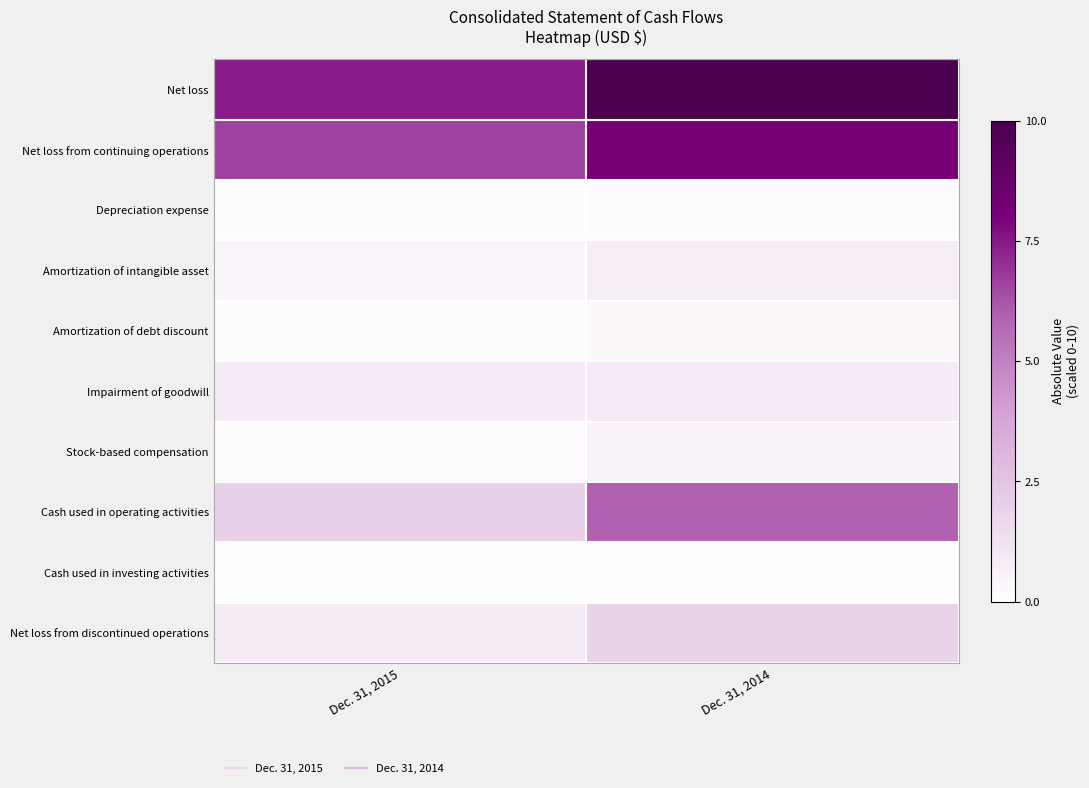

Reading right to left, extract all data points from this chart.

Net loss: Dec. 31, 2014=10.0	Dec. 31, 2015=7.4
Net loss from continuing operations: Dec. 31, 2014=8.1	Dec. 31, 2015=6.6
Depreciation expense: Dec. 31, 2014=0.2	Dec. 31, 2015=0.1
Amortization of intangible asset: Dec. 31, 2014=0.8	Dec. 31, 2015=0.4
Amortization of debt discount: Dec. 31, 2014=0.3	Dec. 31, 2015=0.1
Impairment of goodwill: Dec. 31, 2014=0.9	Dec. 31, 2015=0.9
Stock-based compensation: Dec. 31, 2014=0.5	Dec. 31, 2015=0.2
Cash used in operating activities: Dec. 31, 2014=5.9	Dec. 31, 2015=1.9
Cash used in investing activities: Dec. 31, 2014=0.1	Dec. 31, 2015=0.1
Net loss from discontinued operations: Dec. 31, 2014=1.9	Dec. 31, 2015=0.8